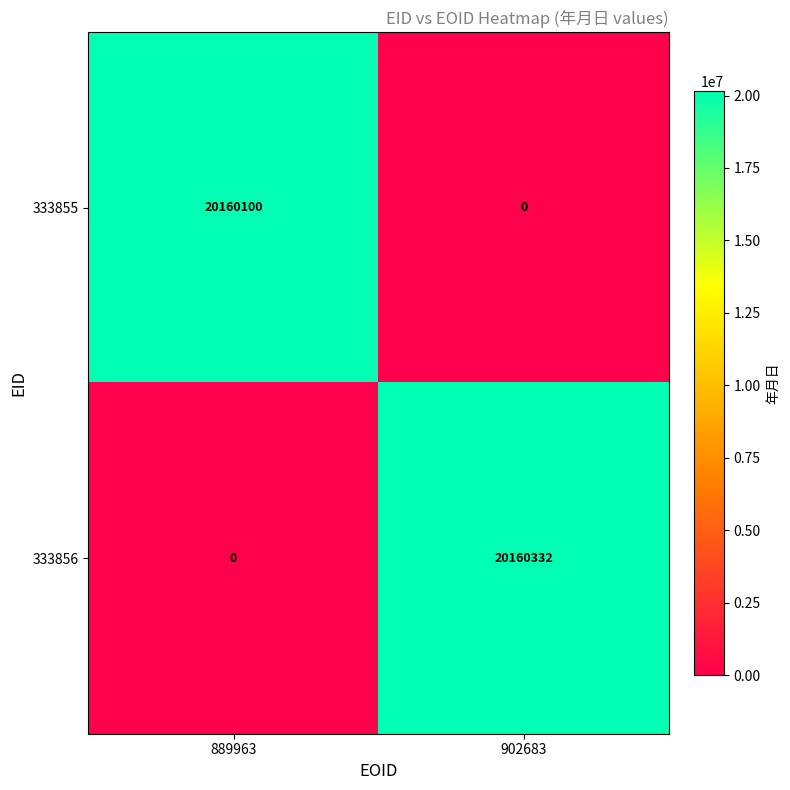

Reading left to right, extract all data points from this chart.

333855: 889963=20160100	902683=0
333856: 889963=0	902683=20160332